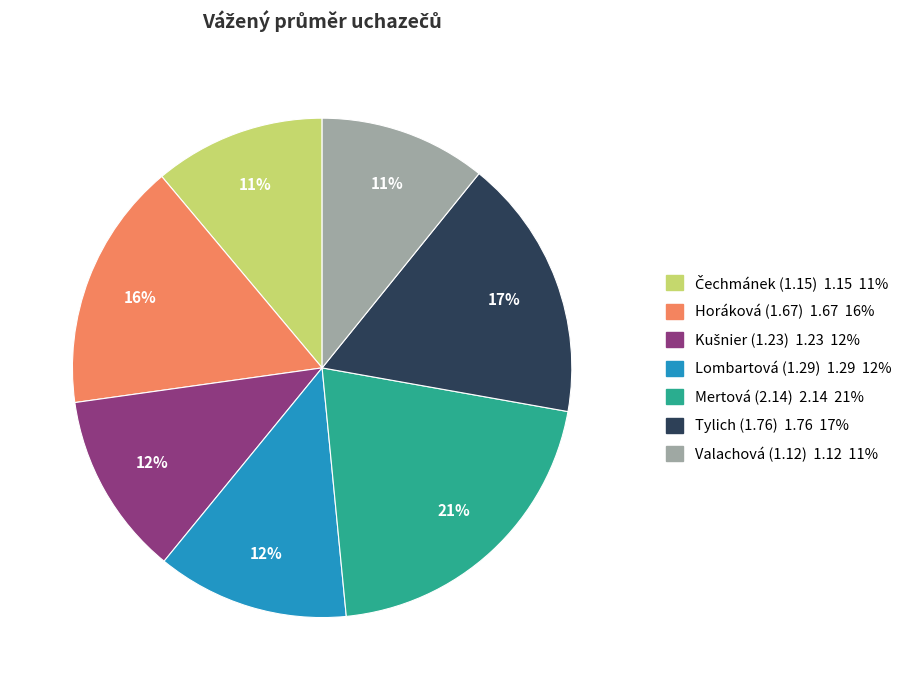

Do Horáková (1.67) and Lombartová (1.29) together represent more than half of the pie?

No